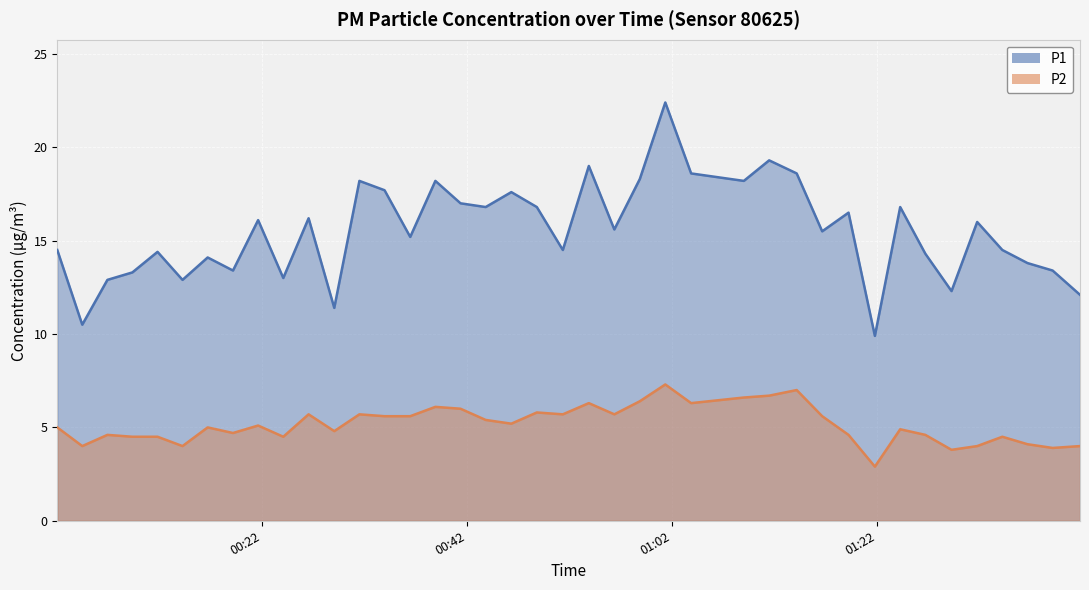

True or false: P1 and P2 intersect in this chart.

False